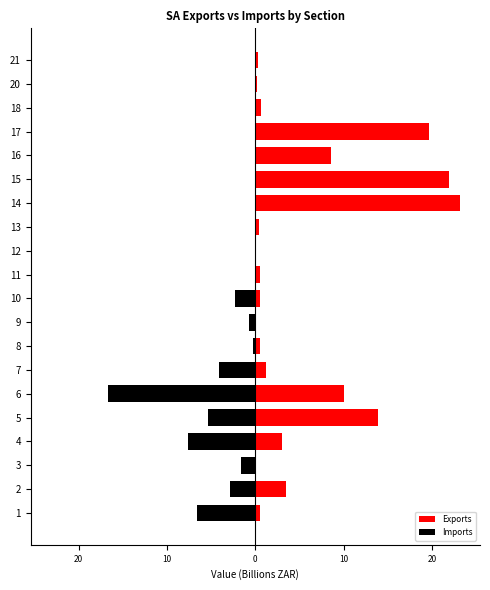

Which series has the largest total across all categories?

Exports